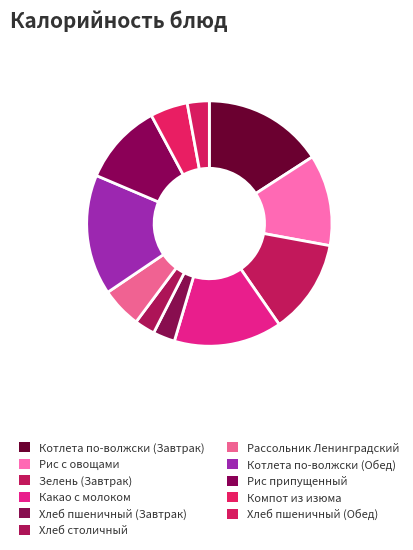

To the nearest percent, what percentage of the pie is Зелень (Завтрак)?

12%